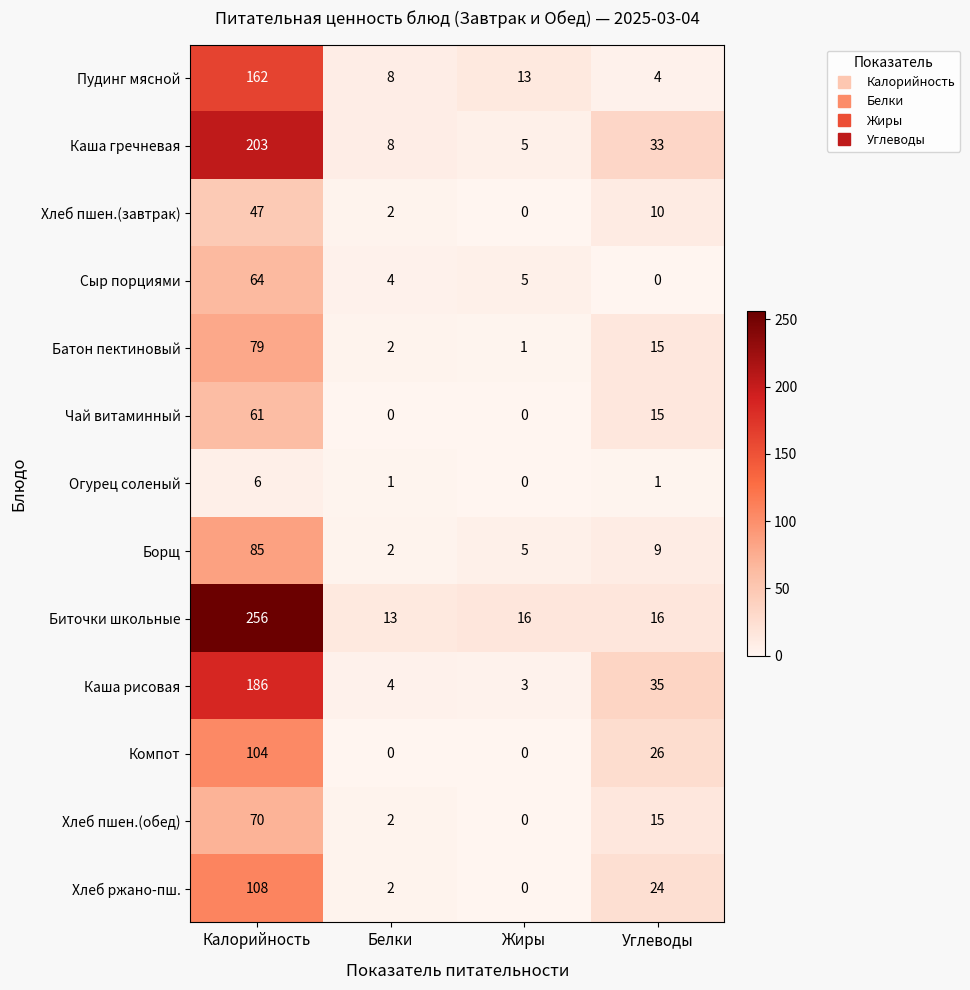

Is the value of Каша рисовая at Углеводы greater than the value of Чай витаминный at Углеводы?

Yes